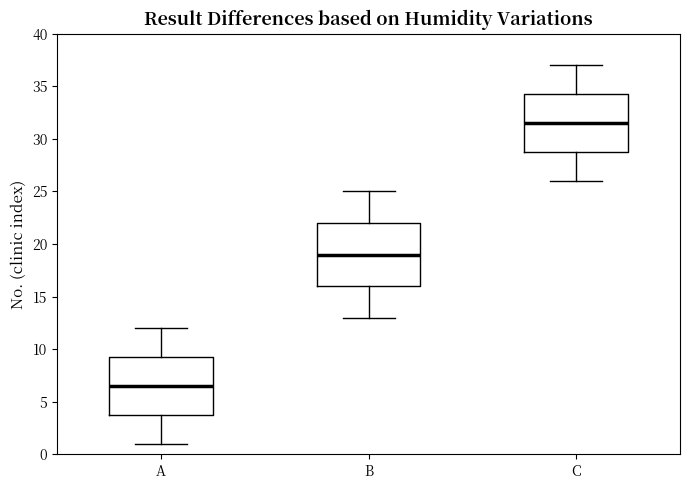

Reading left to right, transcribe this box plot: for each box, give where its median line is, the range the box spans, and where its two whiskers end, as read against the y-axis. The values are not printed on the chart, so give them approximately, as read against the axis.

A: median 6.5, box 4.0 to 9.5, whiskers 1.0 to 12.0
B: median 19.0, box 16.0 to 22.0, whiskers 13.0 to 25.0
C: median 31.5, box 29.0 to 34.5, whiskers 26.0 to 37.0